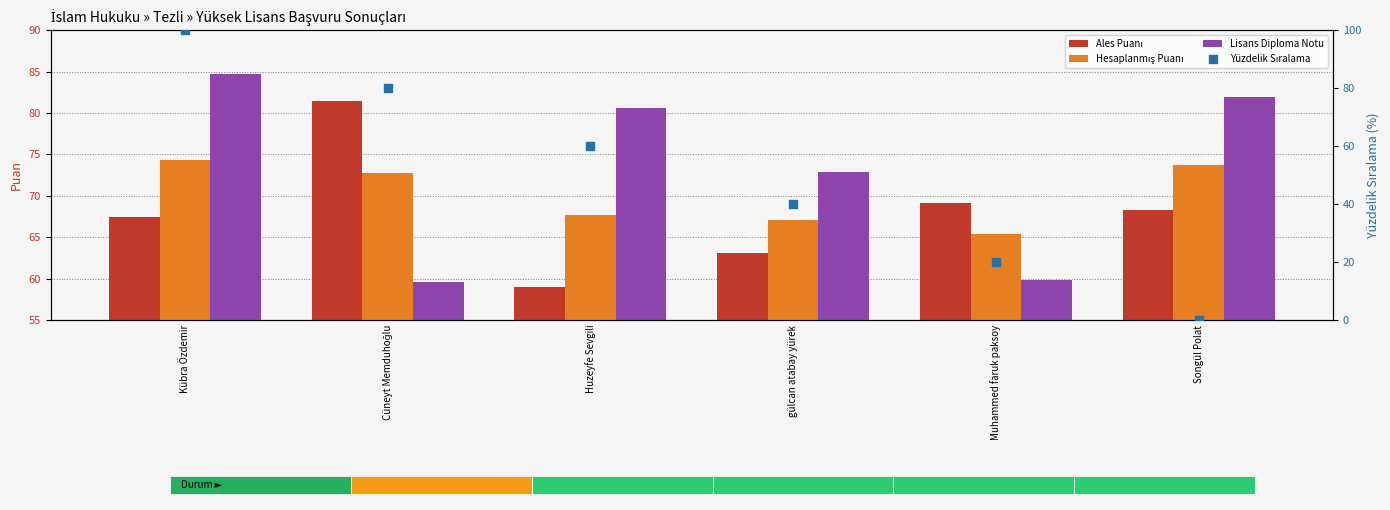

Which series reaches the maximum Y coordinate?

Yüzdelik Sıralama